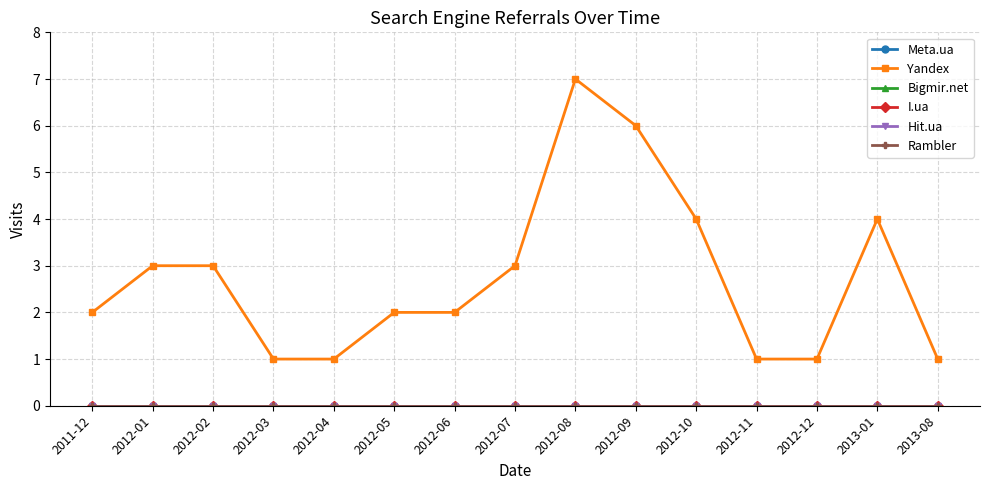

At how many categories does at least one series exceed 3?

4